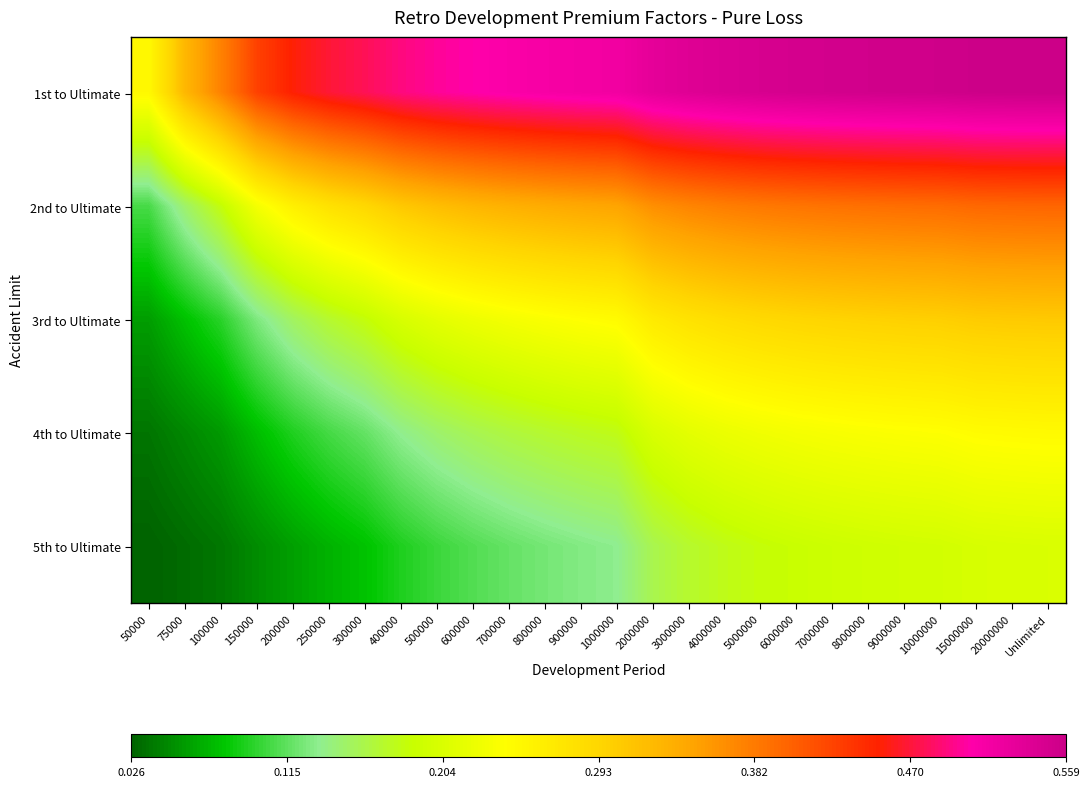

At how many categories does at least one series exceed 0?

26